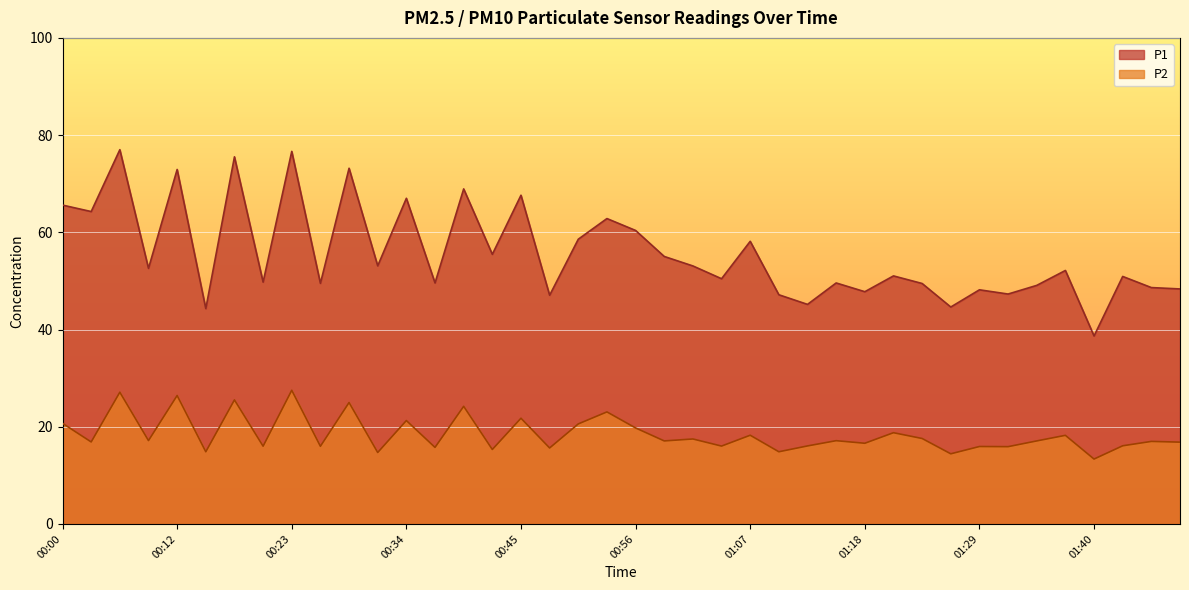

At which category does P2 reach its first local peak?

00:06